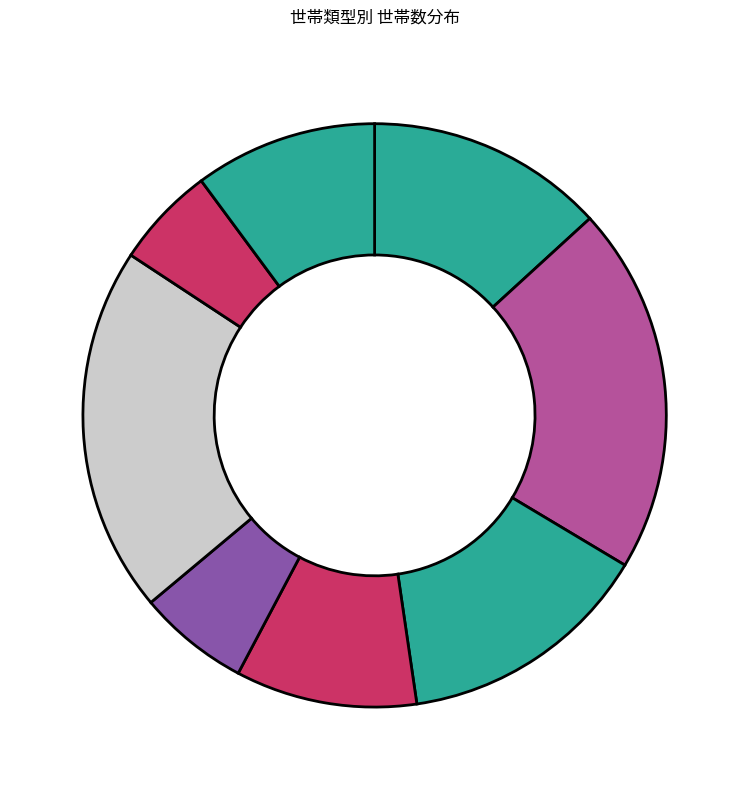

Count the number of slices in the pie.

8